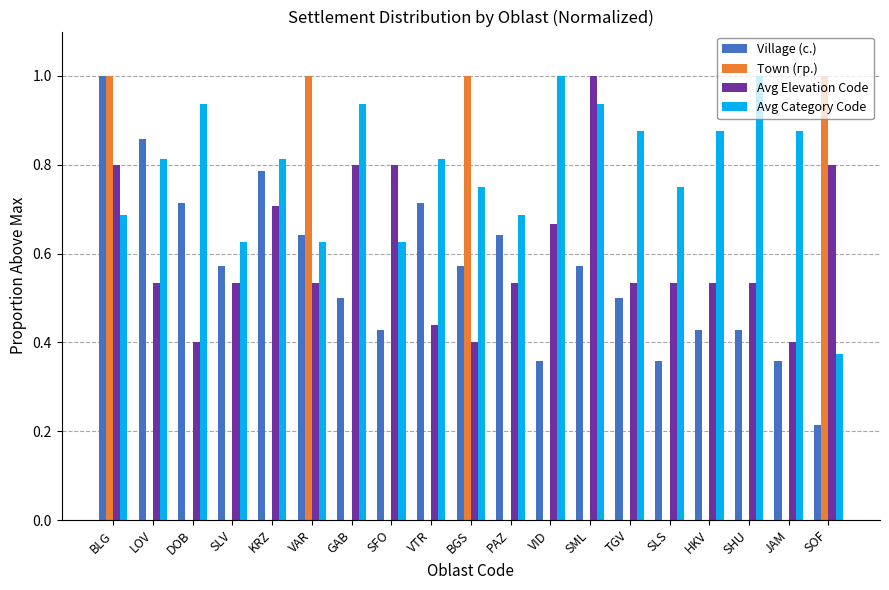

Count the number of data series in this chart.

4